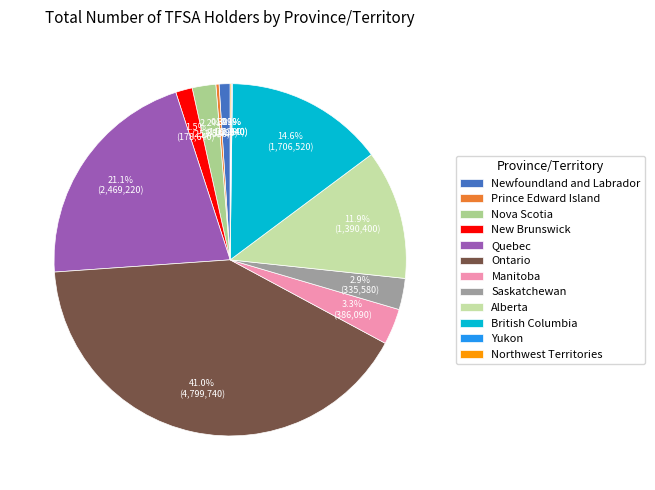

To the nearest percent, what portion does Nova Scotia represent?

2%